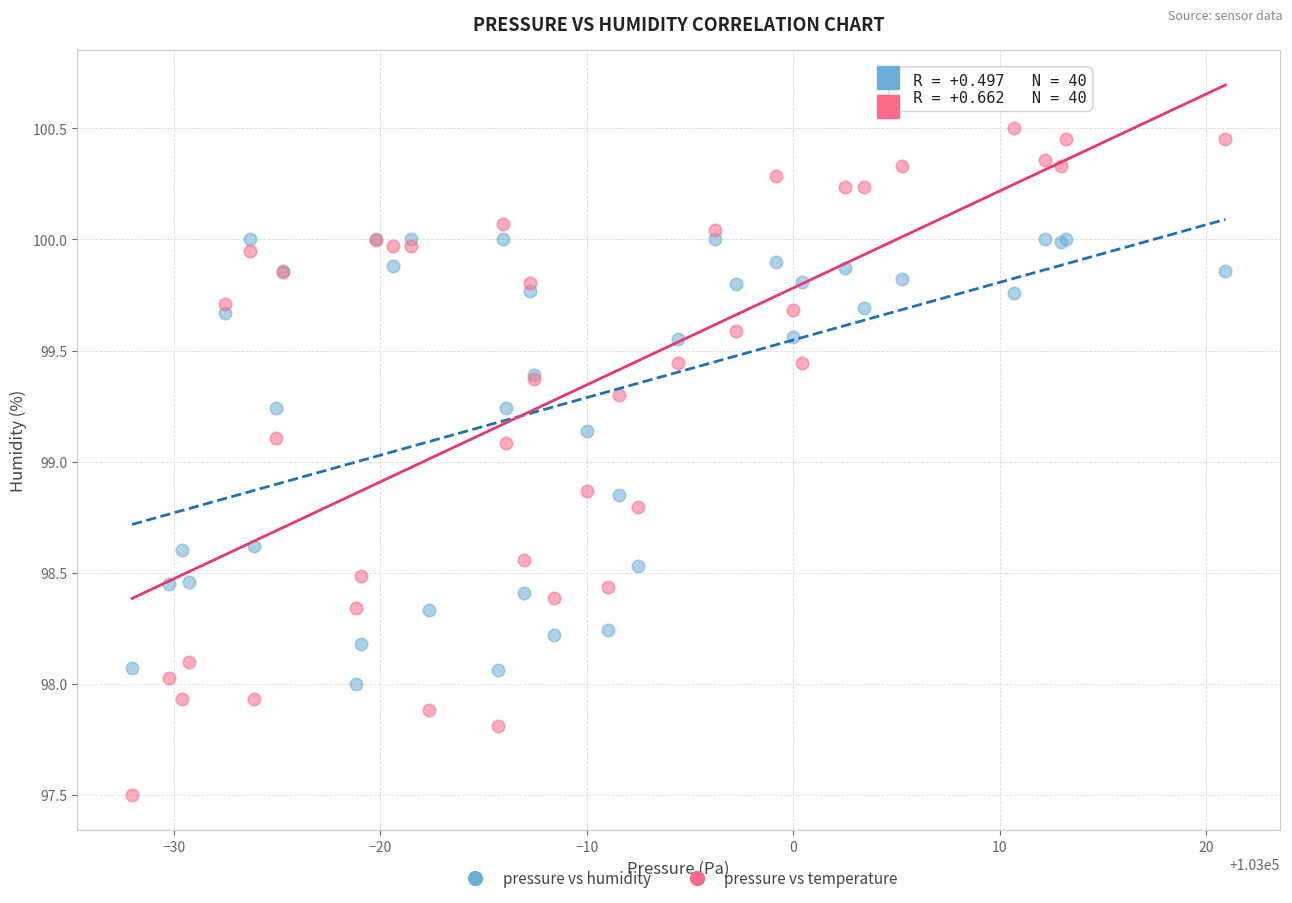

What are all the series names shown in the legend?

pressure vs humidity, pressure vs temperature